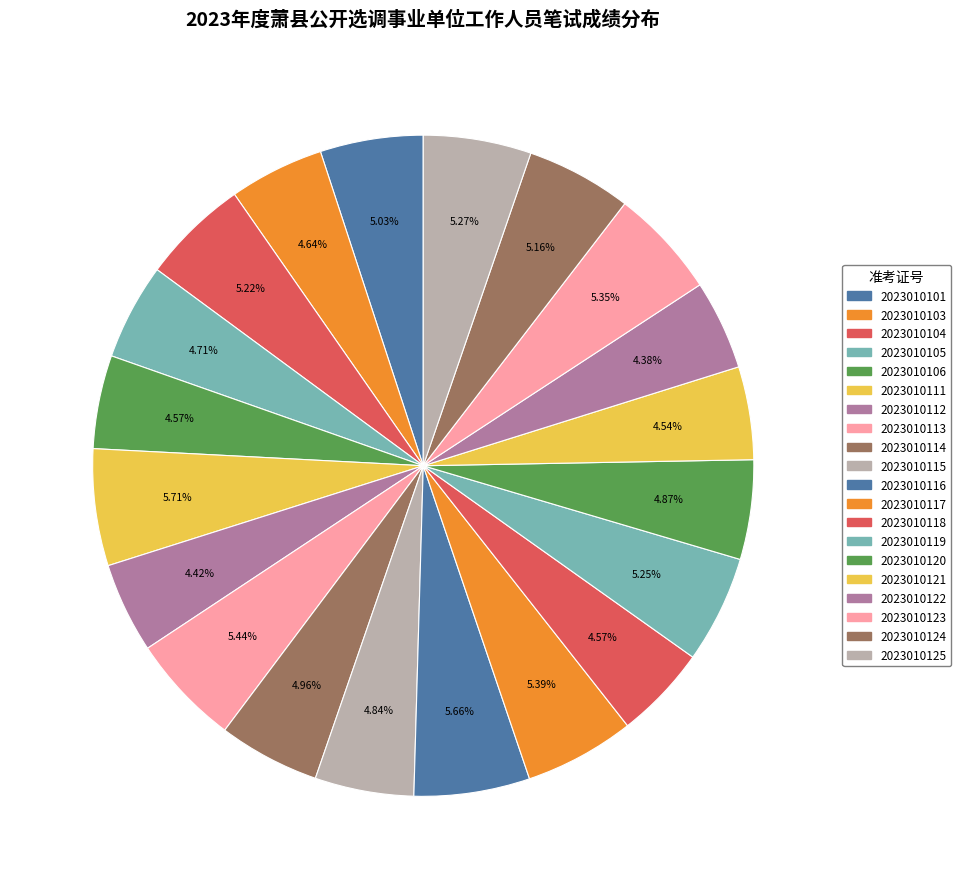

Rank the categories by value from highest to lowest.

2023010111, 2023010116, 2023010113, 2023010117, 2023010123, 2023010125, 2023010119, 2023010104, 2023010124, 2023010101, 2023010114, 2023010120, 2023010115, 2023010105, 2023010103, 2023010118, 2023010106, 2023010121, 2023010112, 2023010122